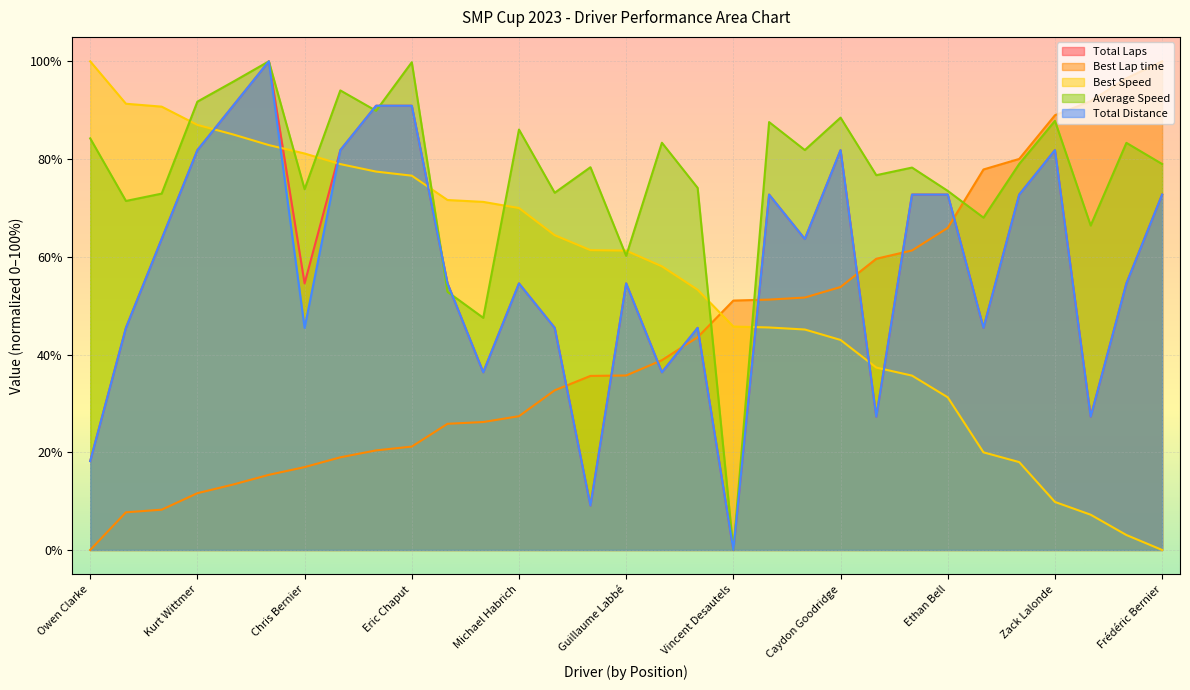

What are all the series names shown in the legend?

Total Laps, Best Lap time, Best Speed, Average Speed, Total Distance